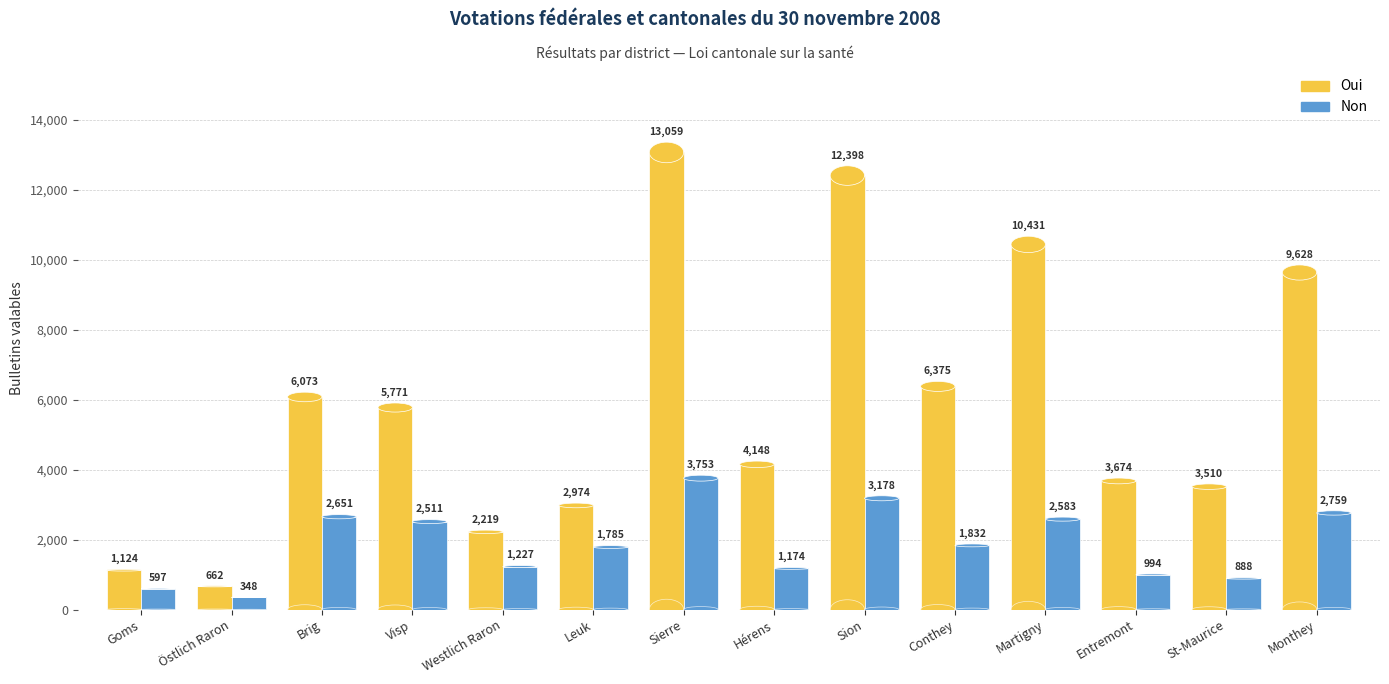

At which category is the sum across all series the highest?

Sierre